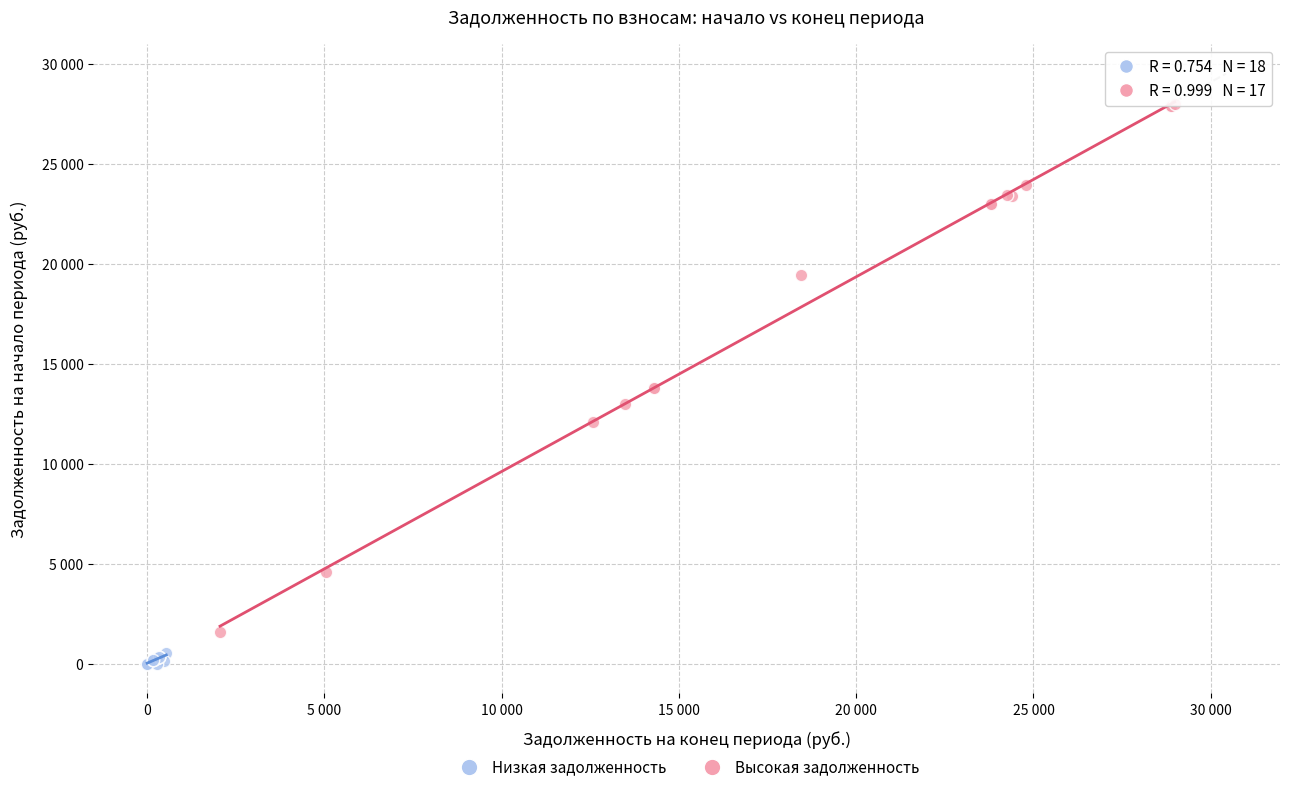

Which series has the widest spread of Y values?

Высокая задолженность